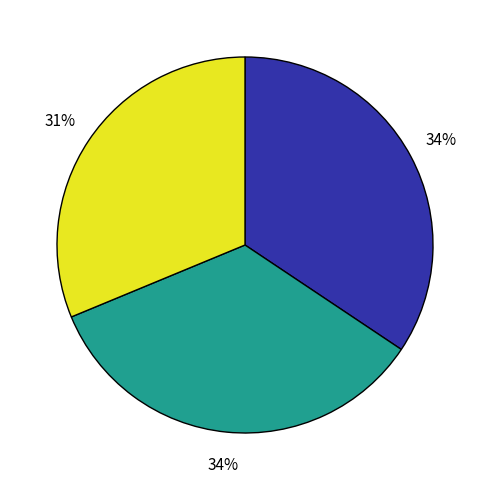

To the nearest percent, what is the difference between the largest and smallest slice percentages?

3%